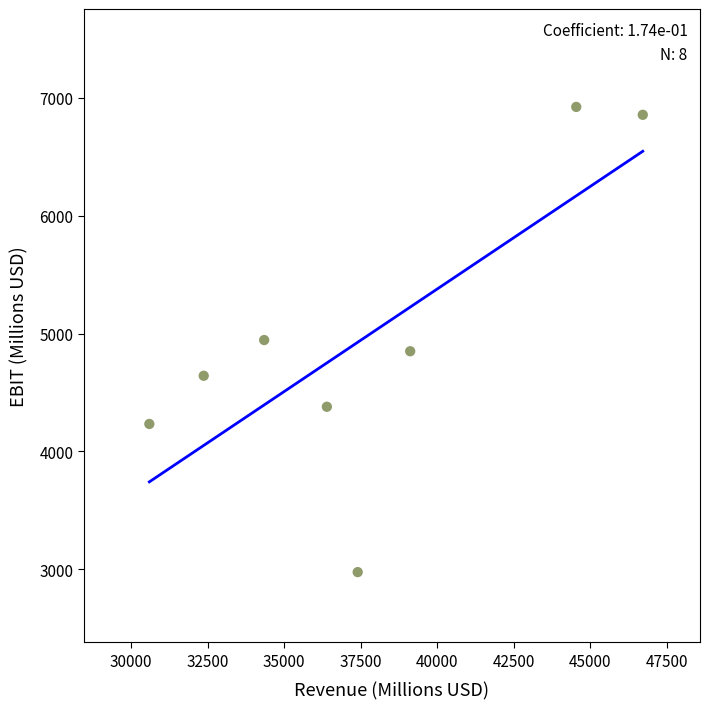

What is the average X value?

37686